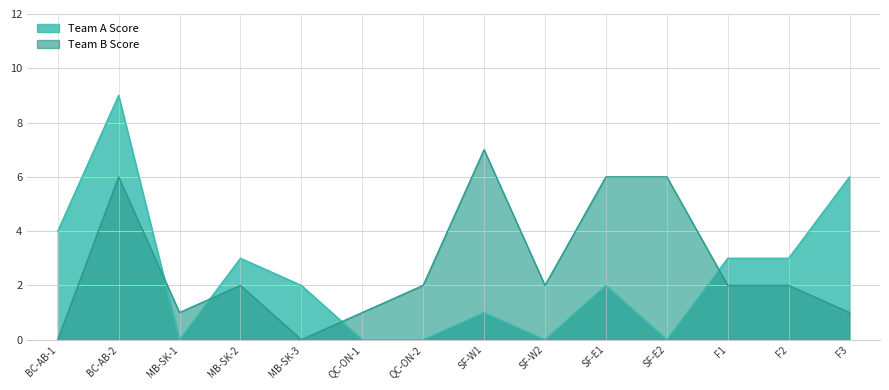

True or false: Team B Score has more than 0 points higher than both neighbors.

True